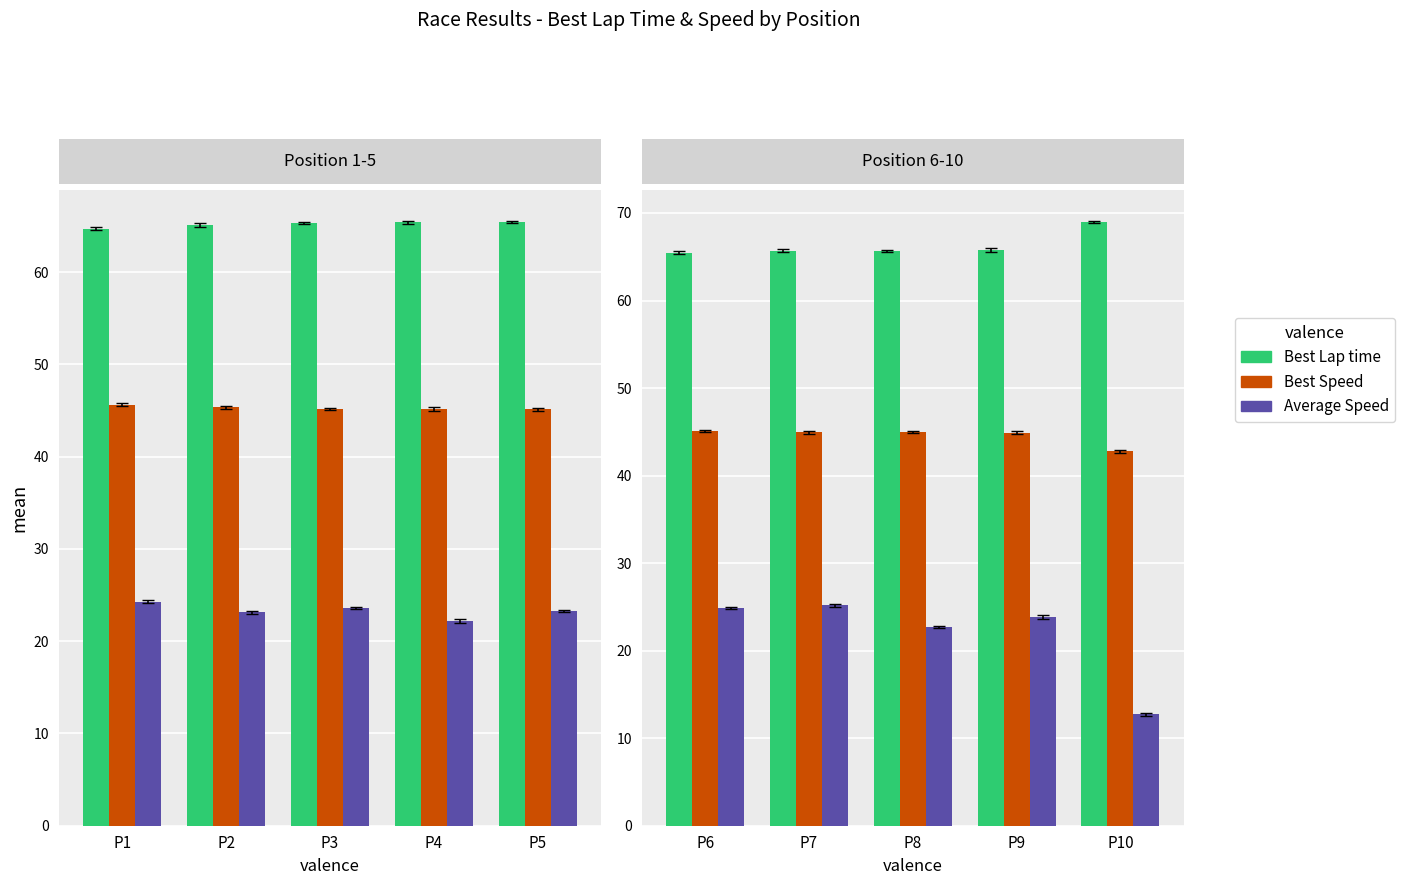

Rank the series by their average value, from highest to lowest.

Best Lap time, Best Speed, Average Speed